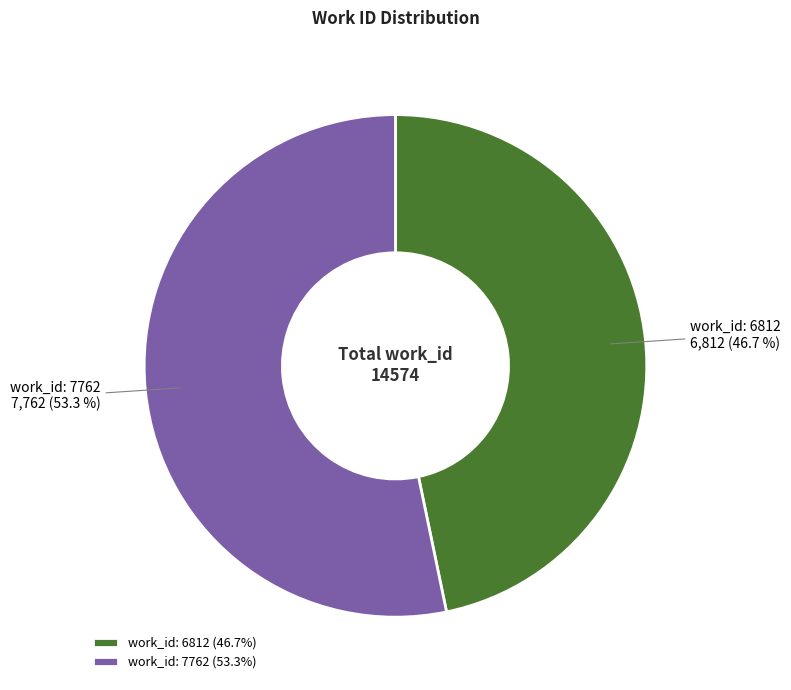

How many slices are in this pie chart?

2